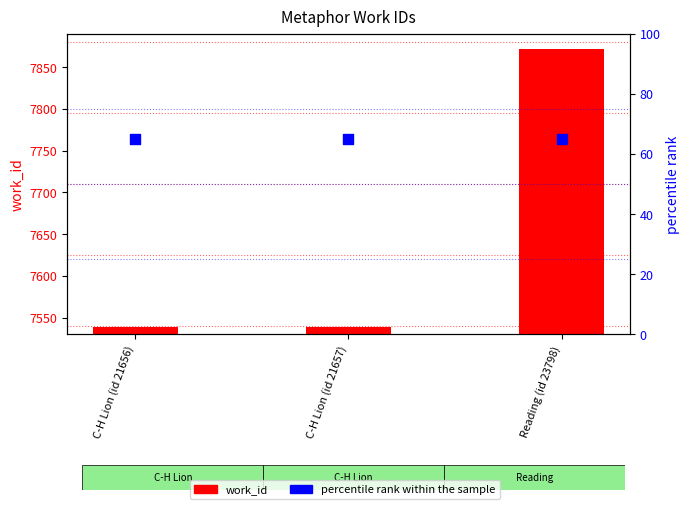

At which category is the sum across all series the highest?

Reading (id 23798)